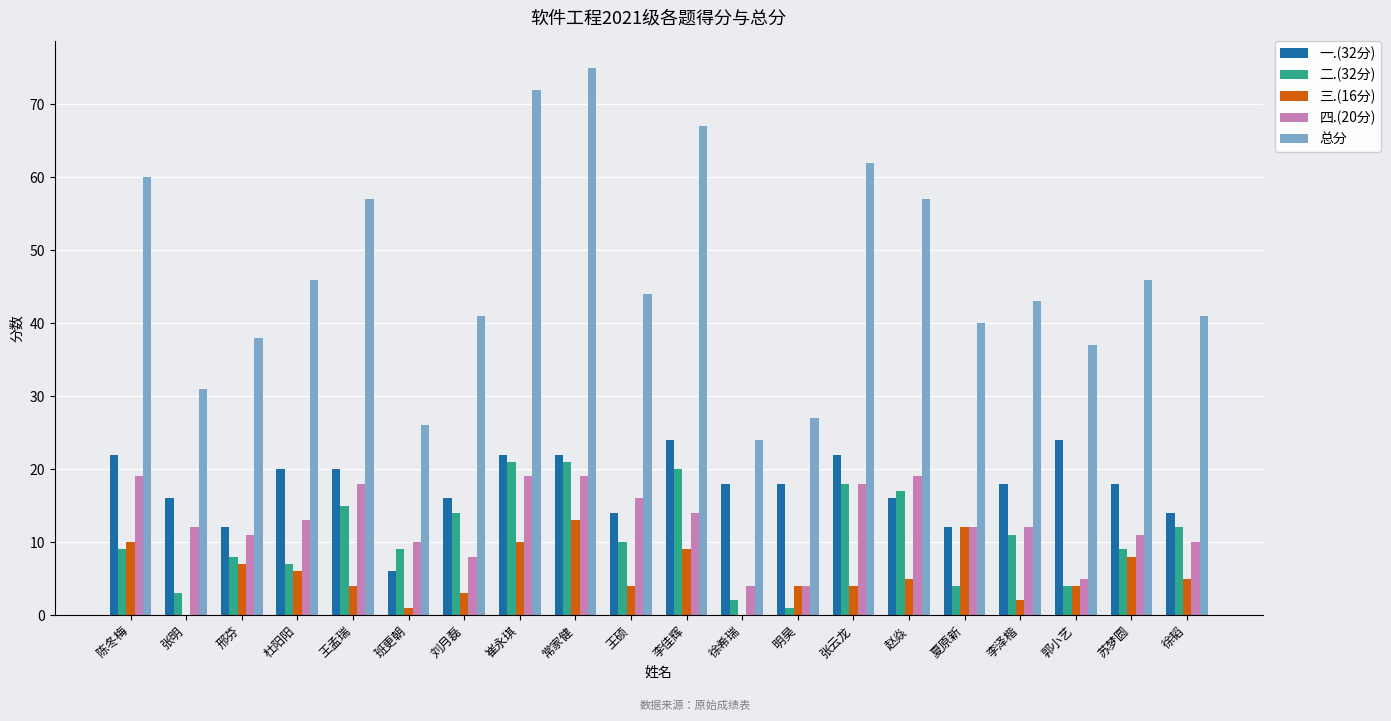

Where does the 一.(32分) series first go above 18?

陈冬梅